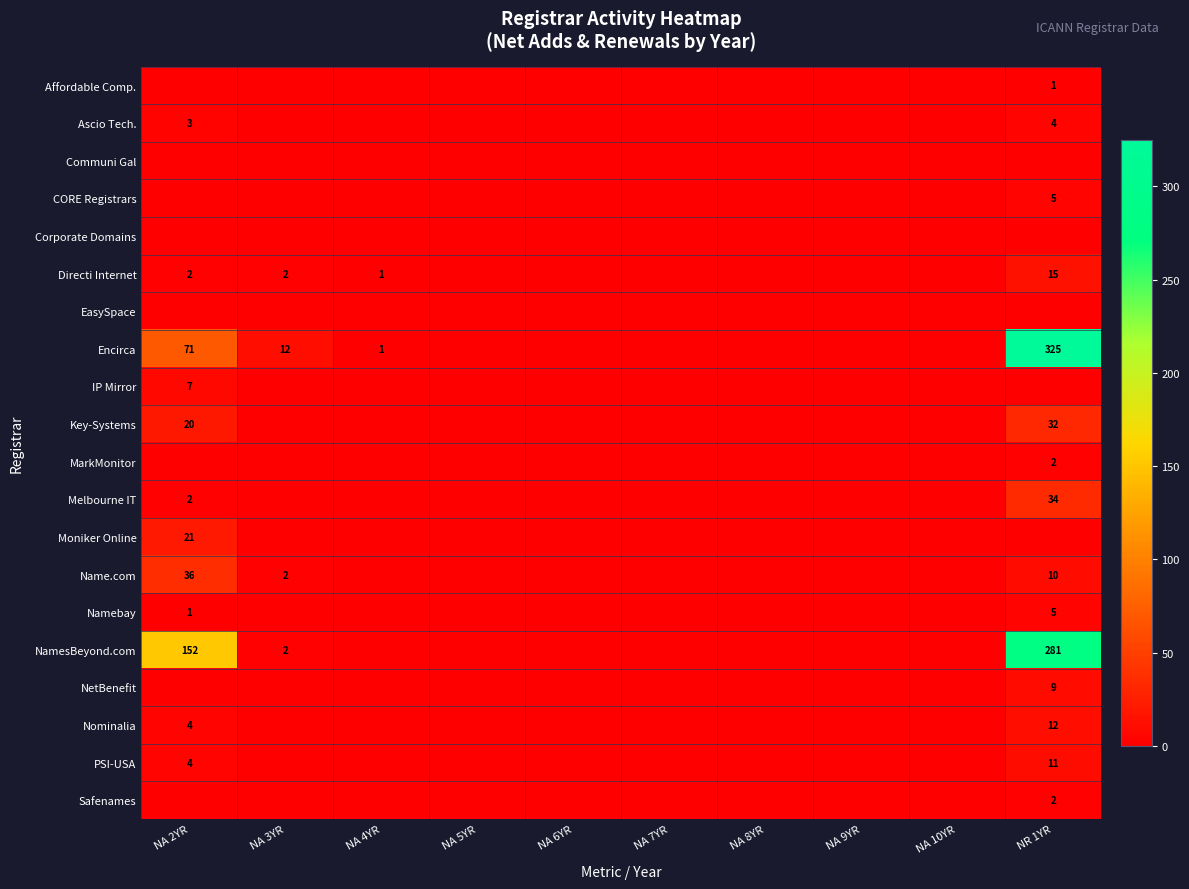

The value of Affordable Comp. at NR 1YR is 1. True or false?

True